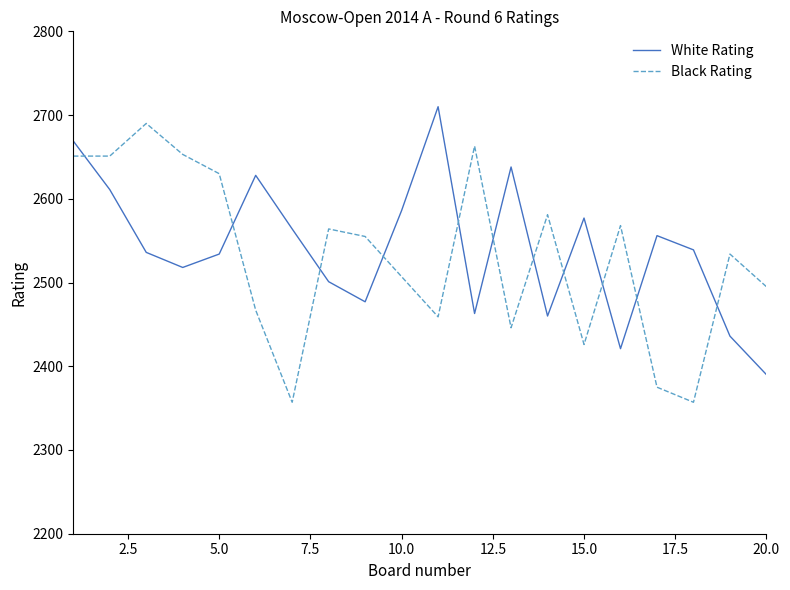

What is the difference between the maximum and minimum values in the Black Rating series?

333